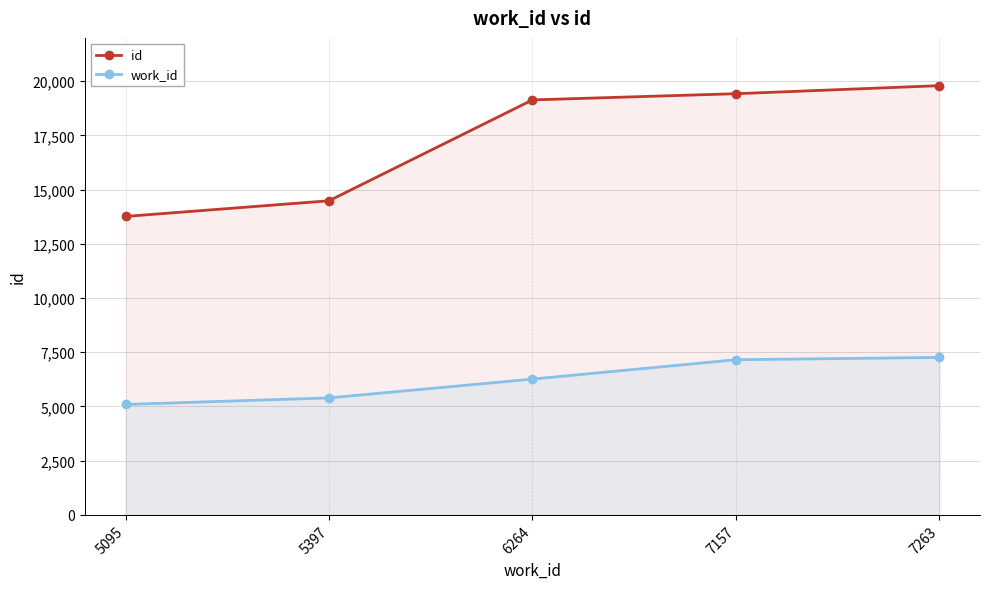

Is it true that work_id equals 2971 at 7263?

False